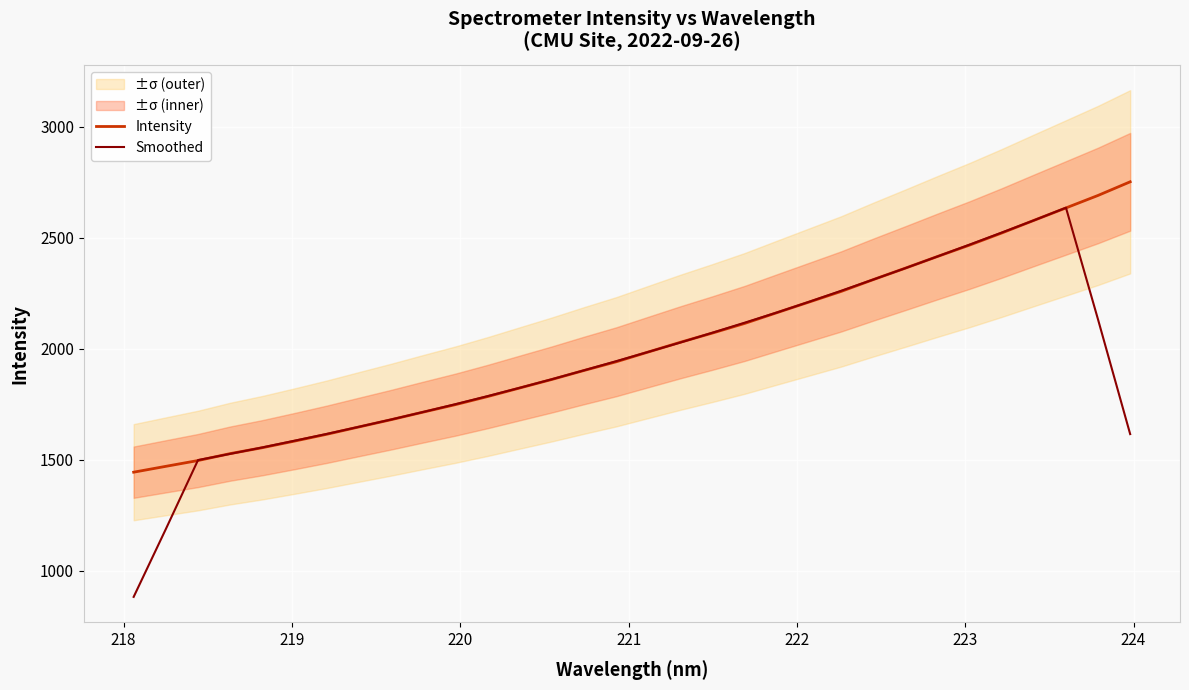

What is the maximum value for Smoothed?

2636.0